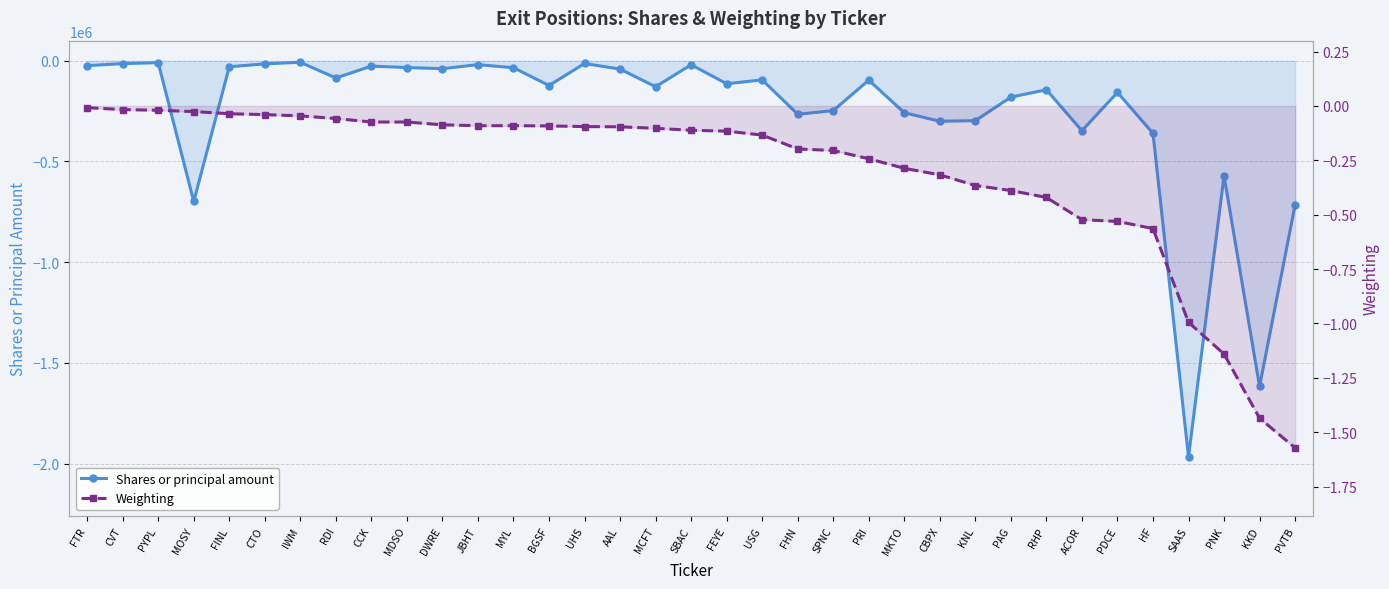

True or false: Weighting has a value of -0.1 at CBPX.

False